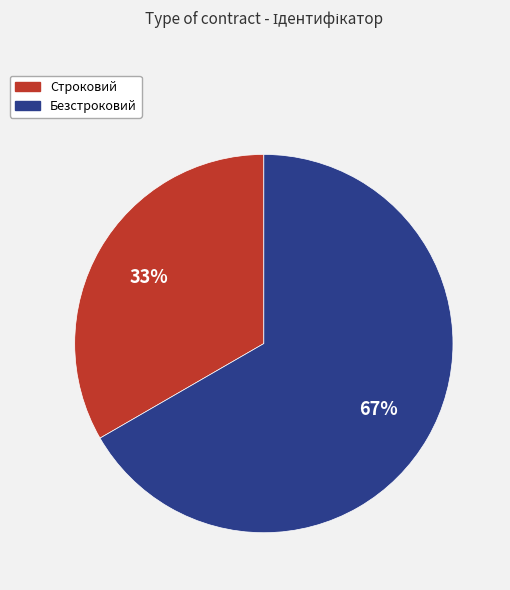

To the nearest percent, what portion does Строковий represent?

33%